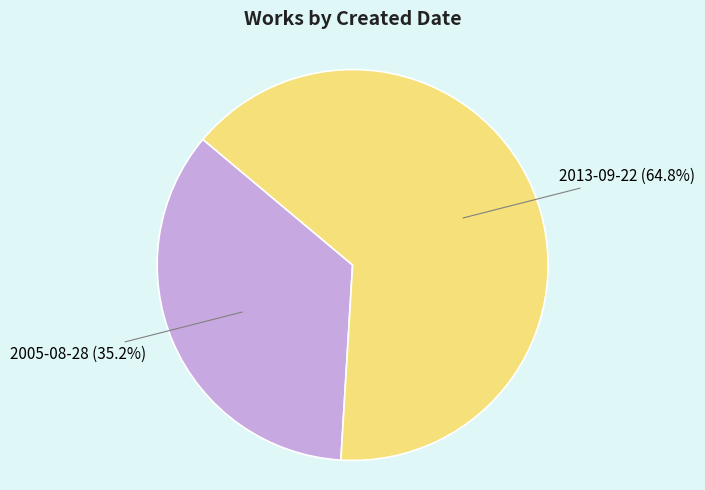

How many slices are in this pie chart?

2